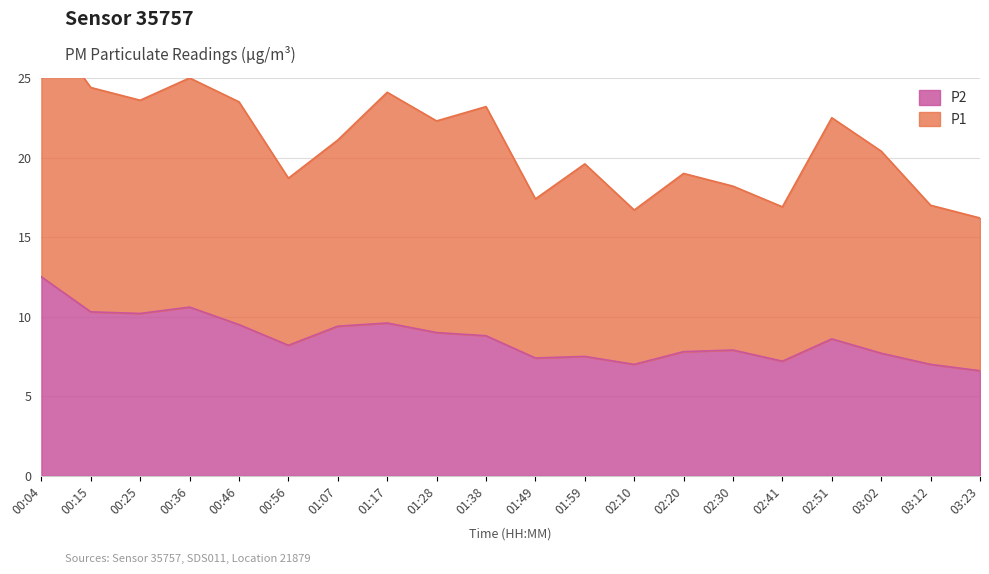

List the labels in order of value, largest first.

00:04, 00:36, 00:15, 00:25, 01:17, 00:46, 01:07, 01:28, 01:38, 02:51, 00:56, 02:30, 02:20, 03:02, 01:59, 01:49, 02:41, 02:10, 03:12, 03:23